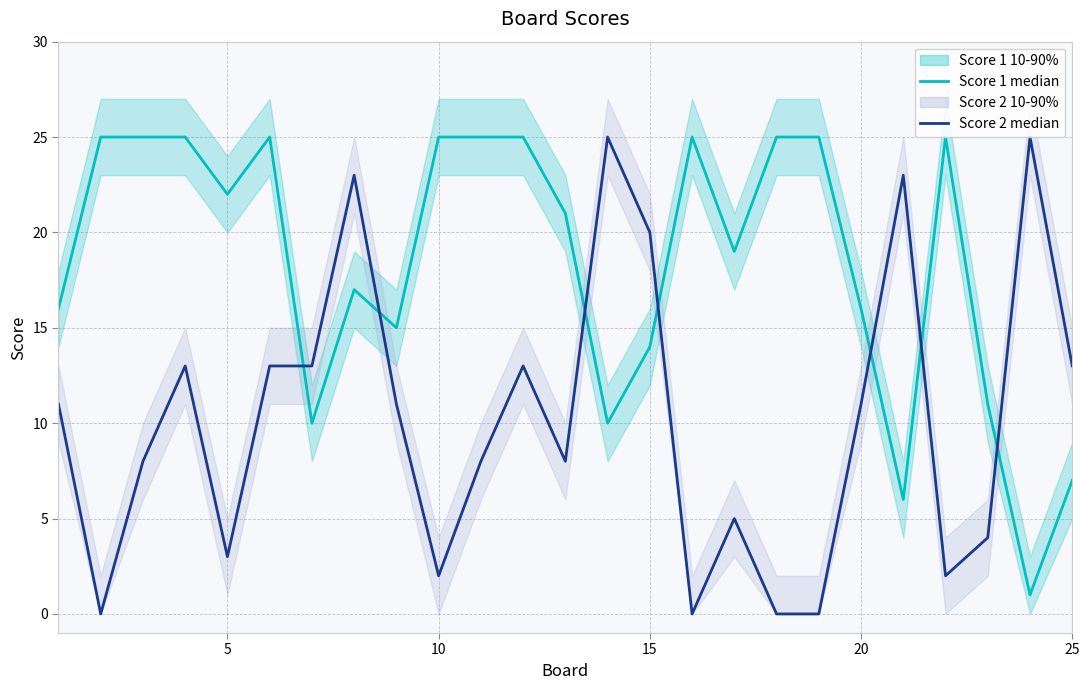

Which series has the widest spread of values?

Score 2